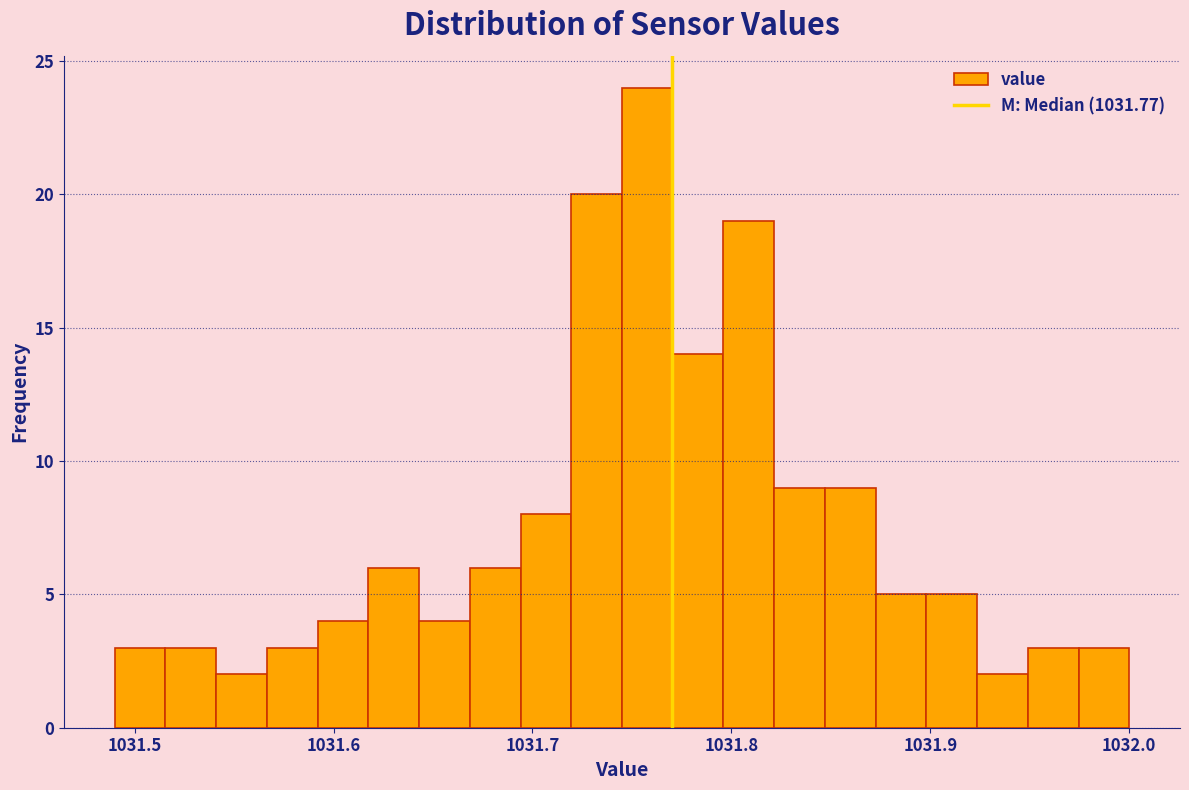

Around what value on the x-axis is the tallest bar? Give the approximate position of its centre, as read against the axis.

1031.76